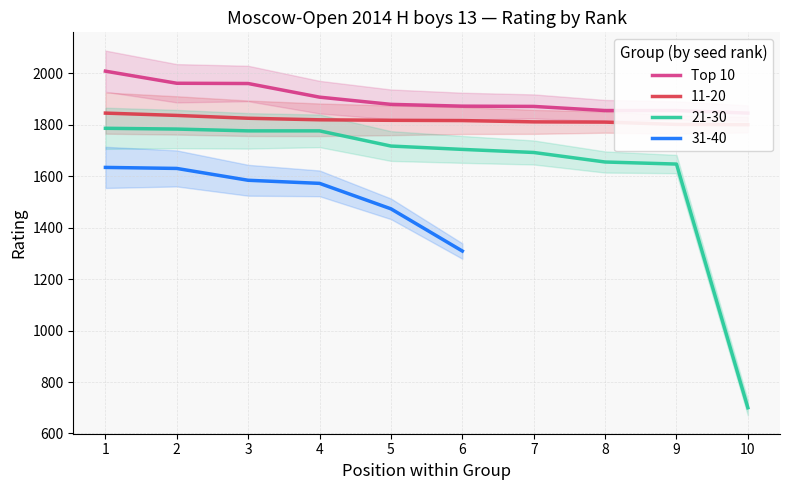

Which category has the highest value across all series?

1